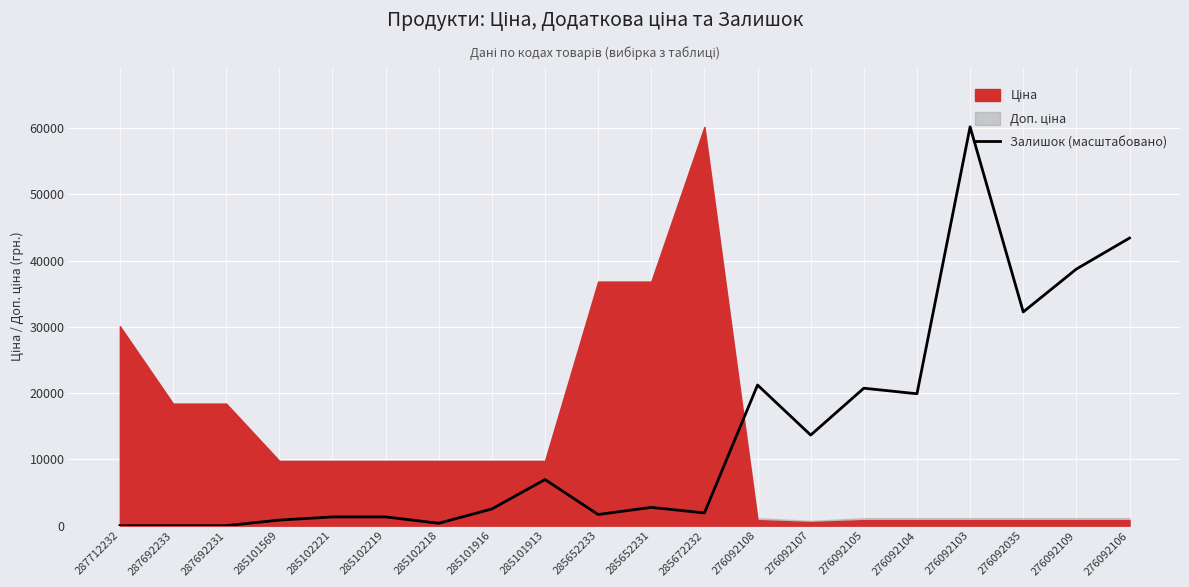

What is the label of the 8th point from the left?

285101916